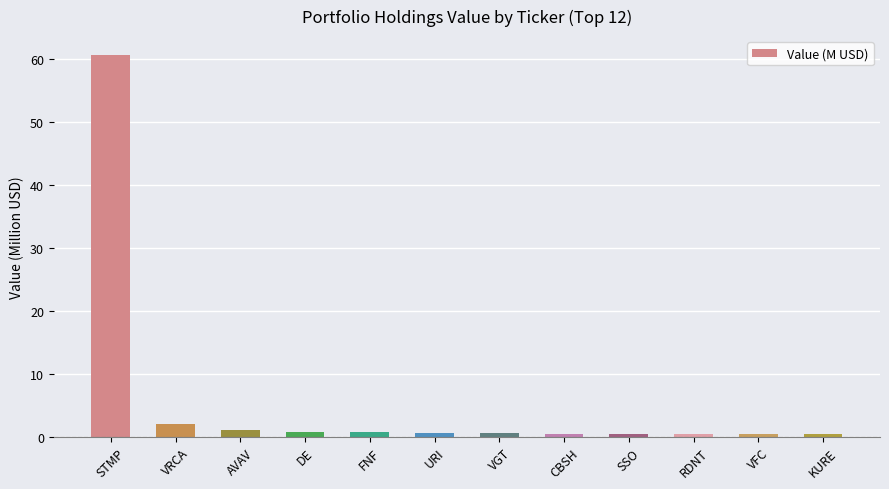

What is the sum of all values?

68.6